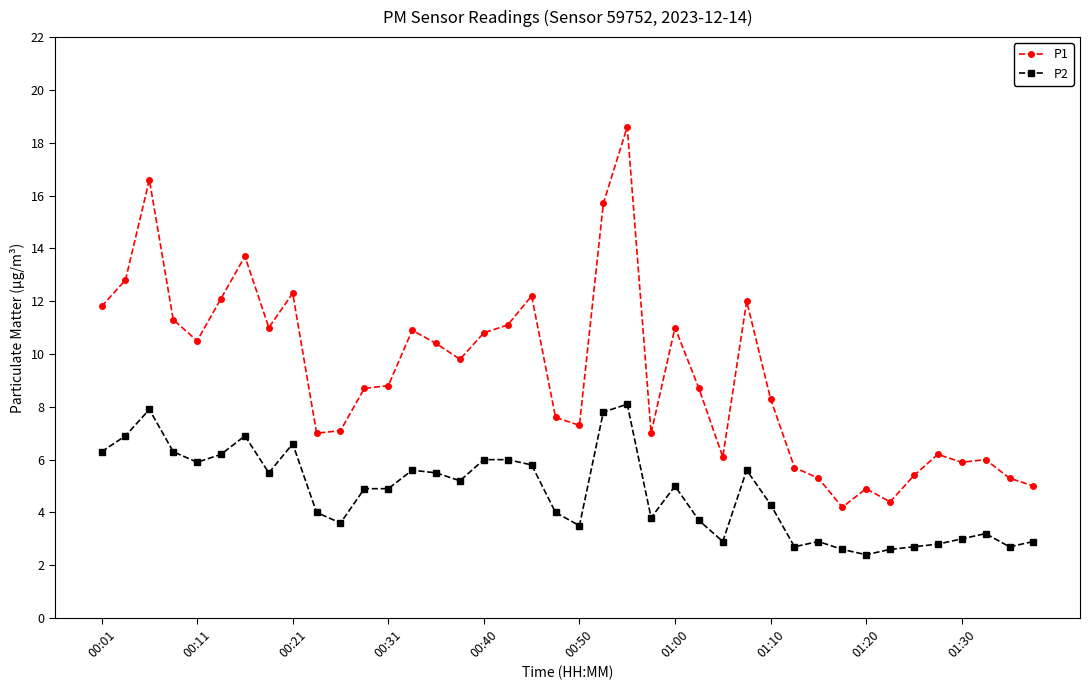

Which series has the largest total across all categories?

P1